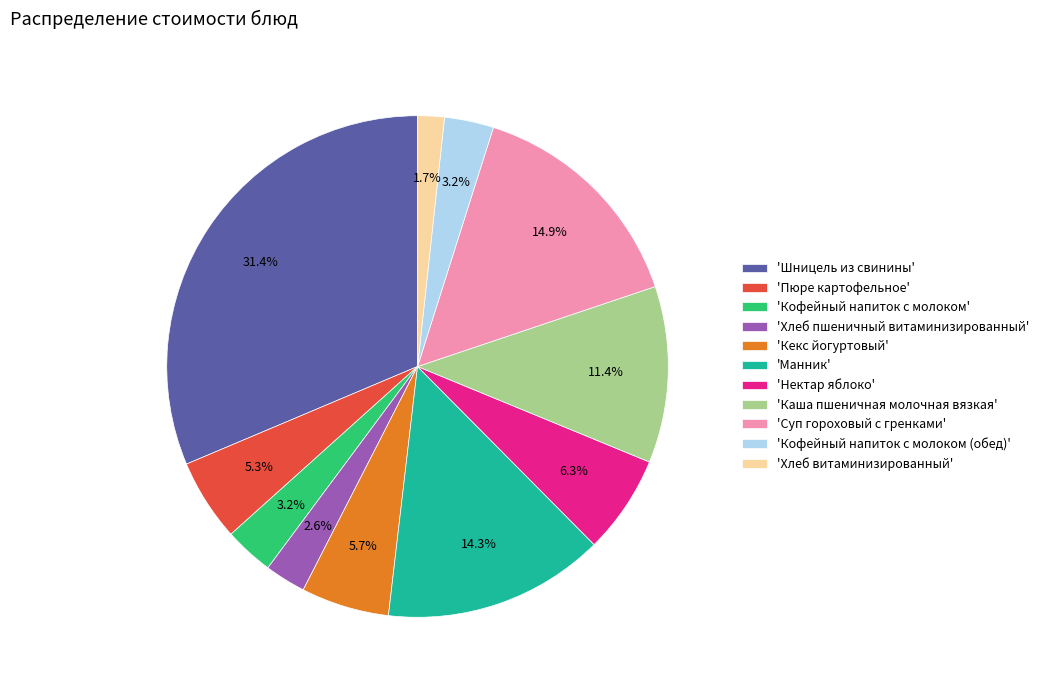

Is there a majority slice in this chart?

No